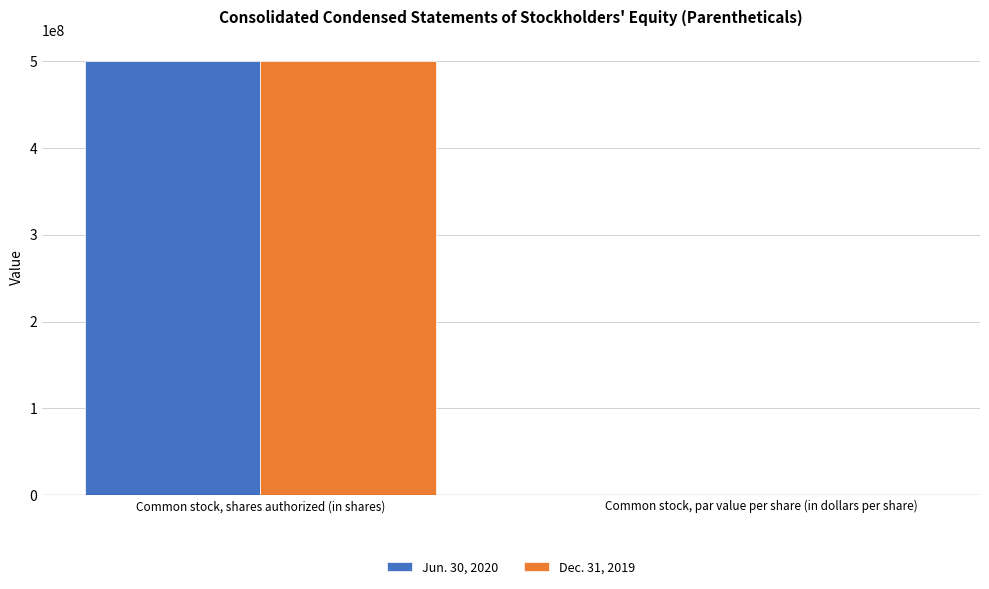

Where is Jun. 30, 2020 nearest to the value 250000000?

Common stock, par value per share (in dollars per share)